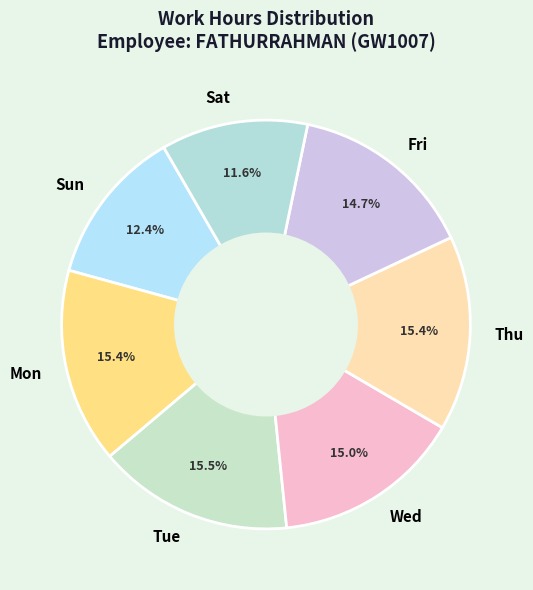

Is there any slice that represents more than half of the pie?

No